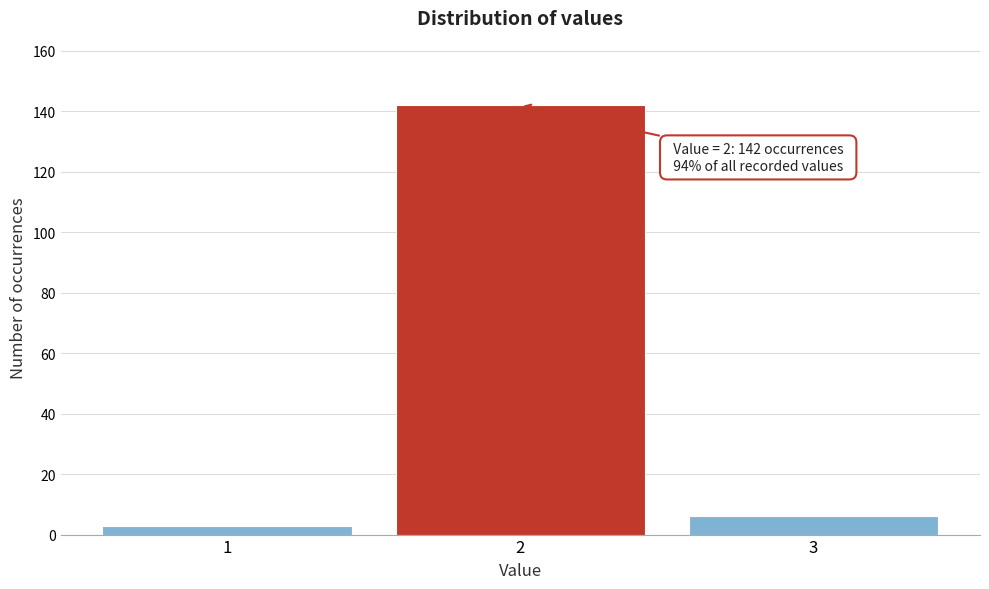

Reading left to right, extract all data points from this chart.

3	142	6